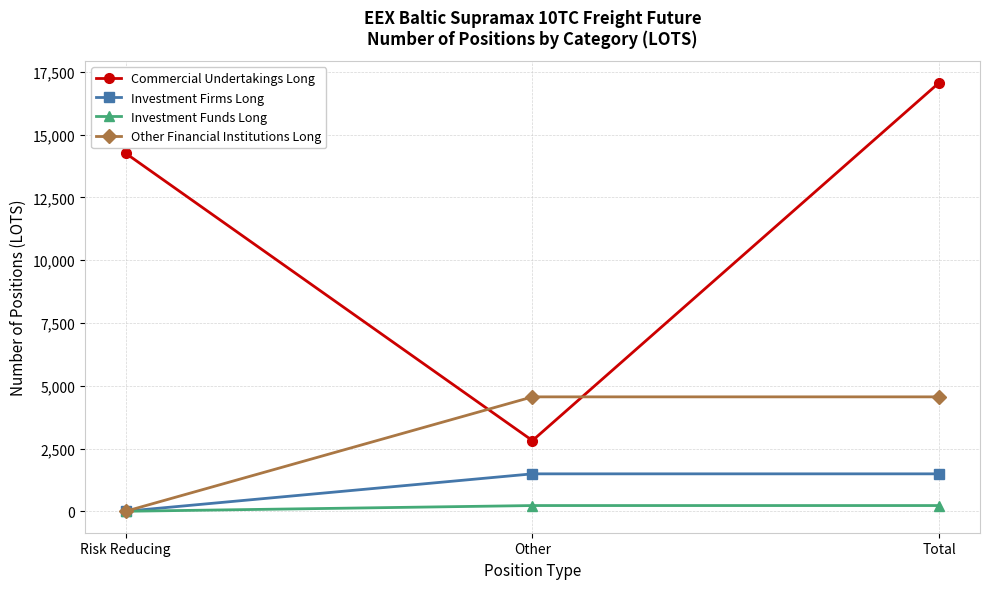

Reading right to left, extract all data points from this chart.

Commercial Undertakings Long: Total=17077.3	Other=2815.0	Risk Reducing=14262.3
Investment Firms Long: Total=1491.4	Other=1491.4	Risk Reducing=0.0
Investment Funds Long: Total=228.7	Other=228.7	Risk Reducing=0.0
Other Financial Institutions Long: Total=4557.5	Other=4557.5	Risk Reducing=0.0